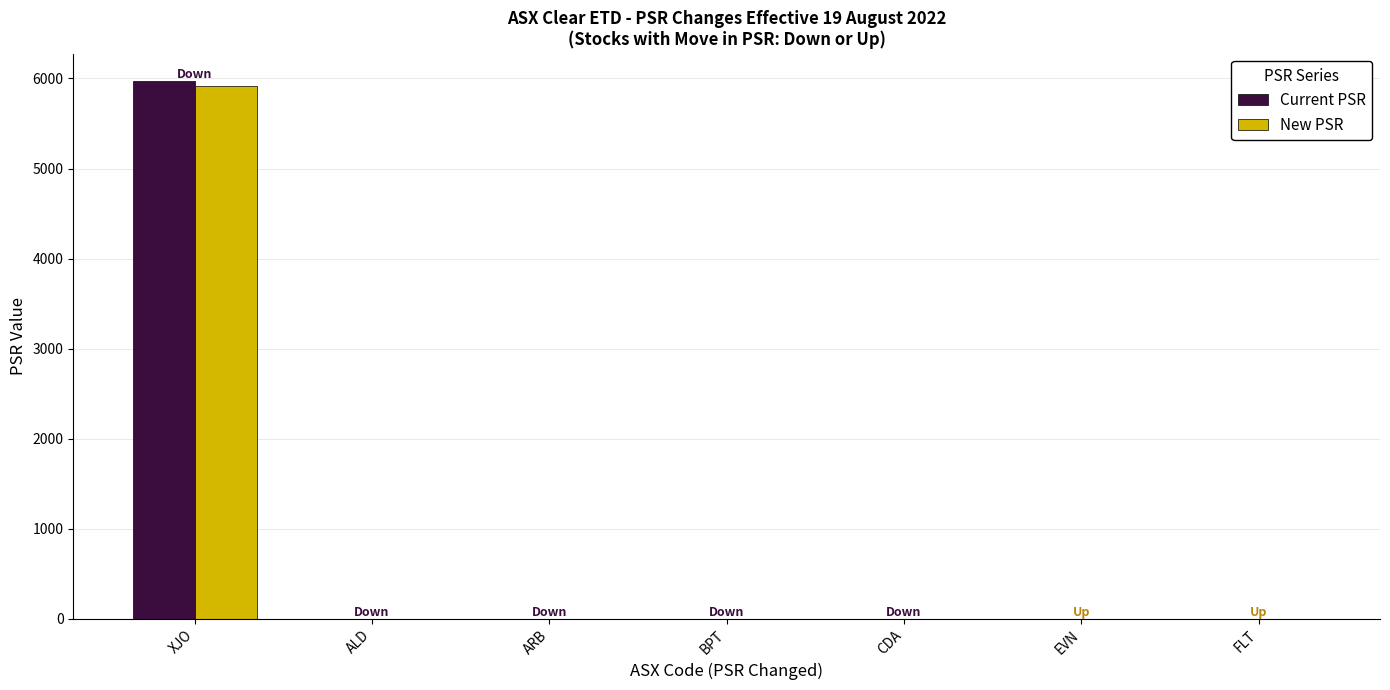

Is the value of Current PSR at BPT greater than the value of New PSR at XJO?

No